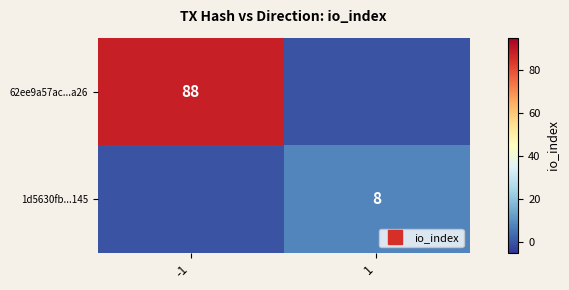

How many 62ee9a57ac...a26 values are between 0 and 88?

2